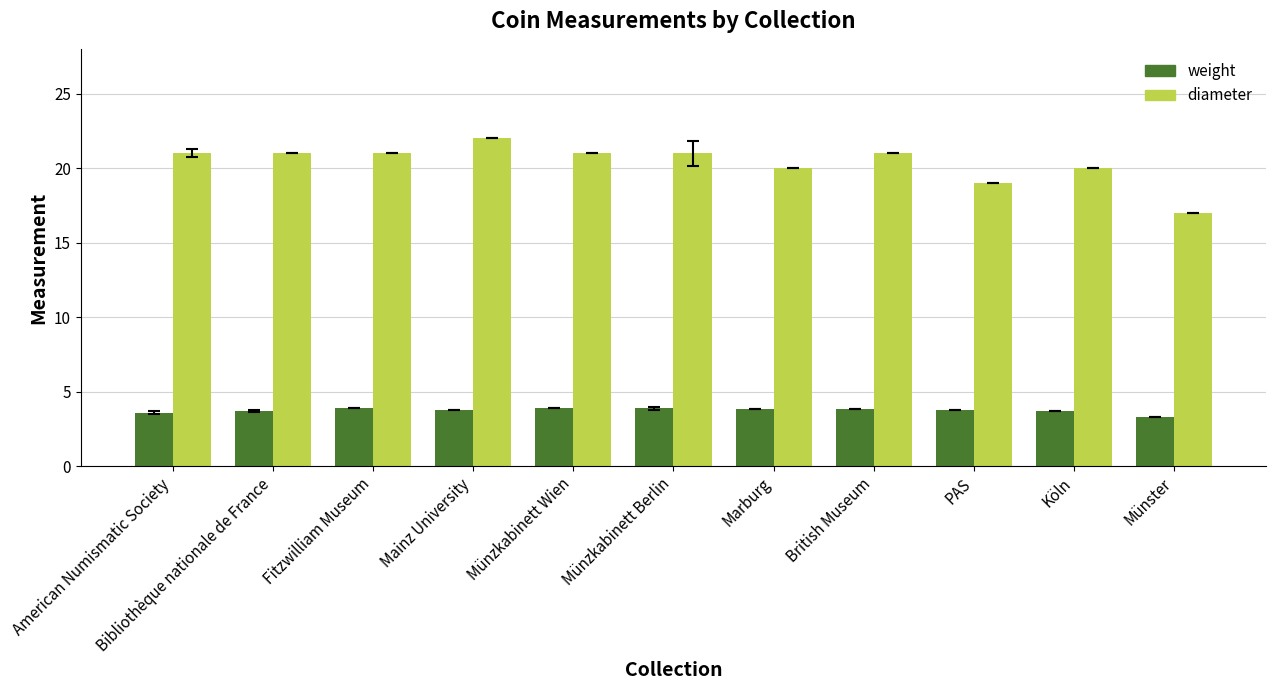

What is the sum of the diameter values at Bibliothèque nationale de France and PAS?

40.0